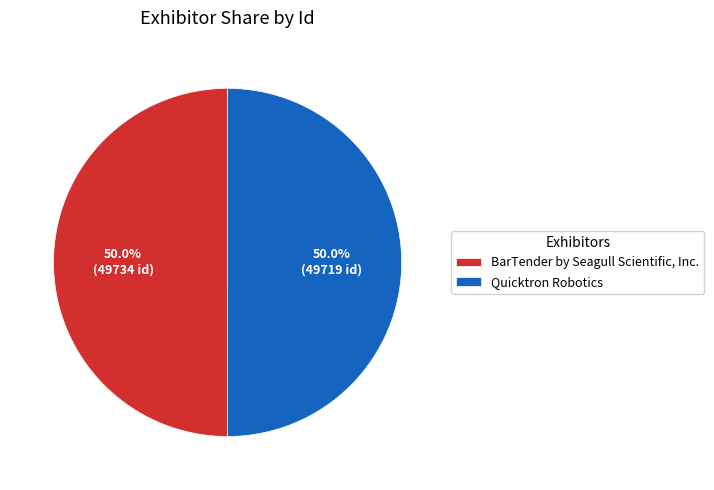

What is the ratio of the value at BarTender by Seagull Scientific, Inc. to the value at Quicktron Robotics?

1.0